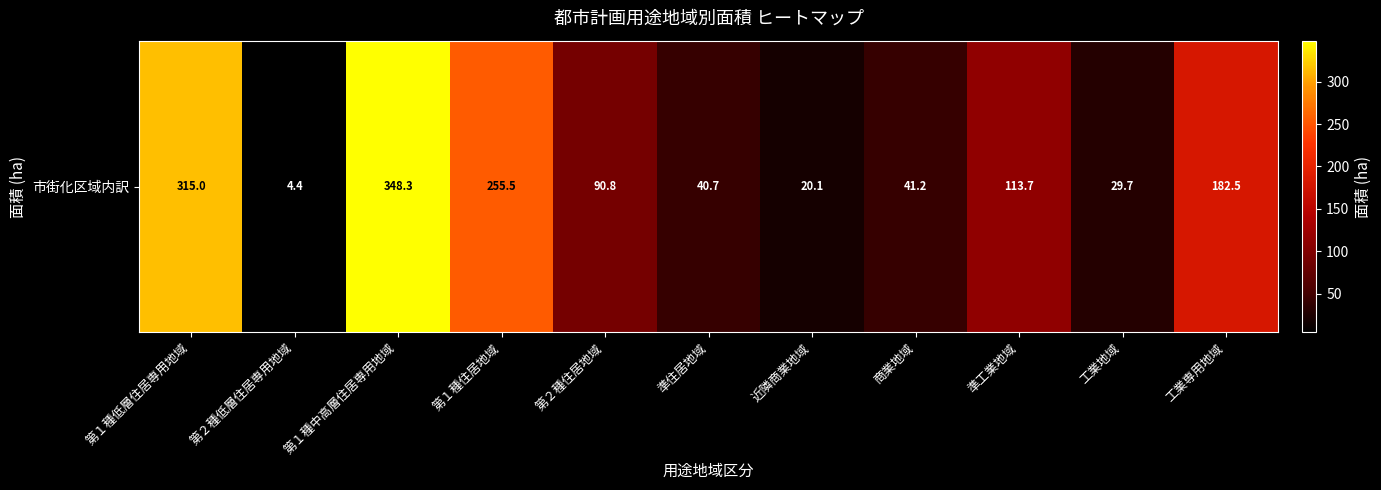

What is the change in value from 商業地域 to 工業地域?

-11.5